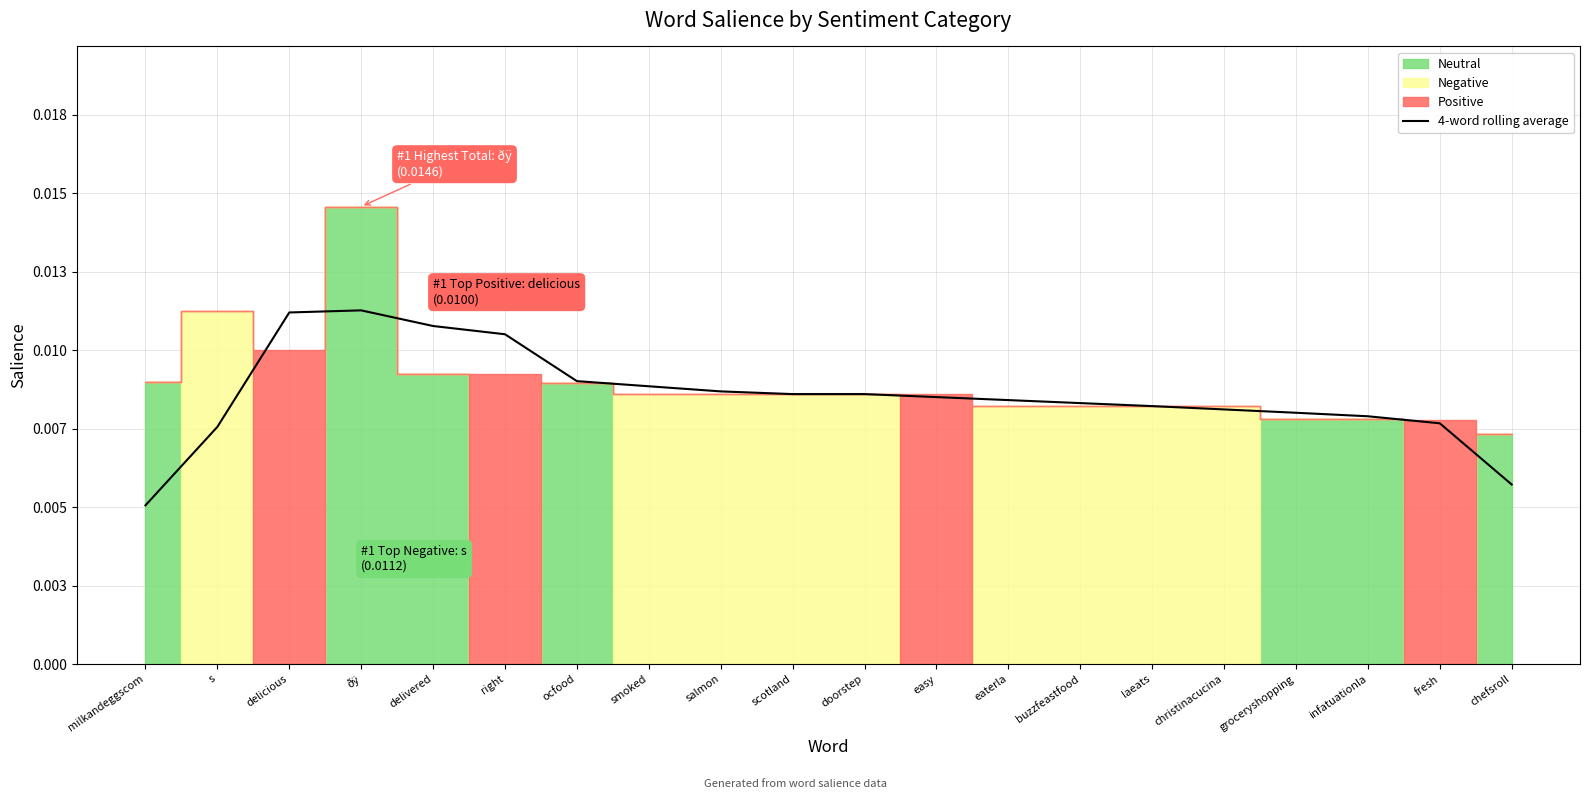

What is the sum of all values?

0.2